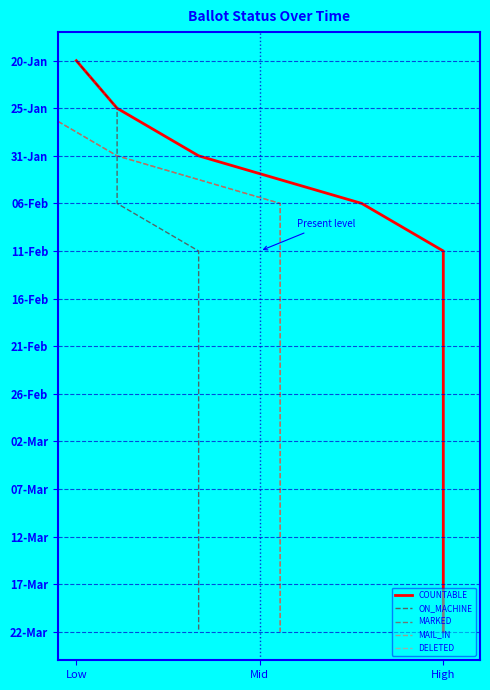

How many data points in ON_MACHINE are less than 6?

6